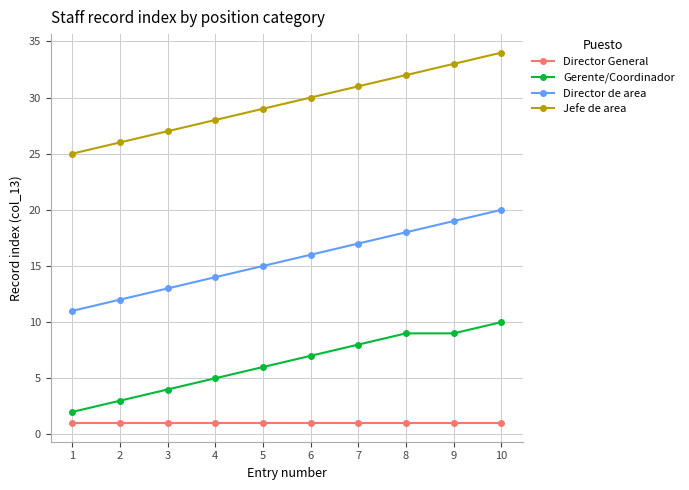

True or false: Director de area has more than 1 interior local peaks.

False